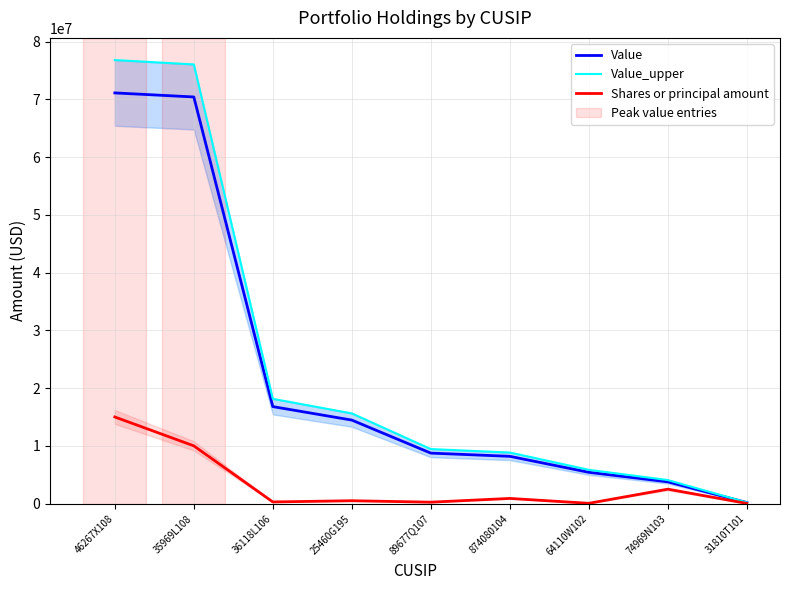

What is the total value across all series at 31810T101?

417512.4